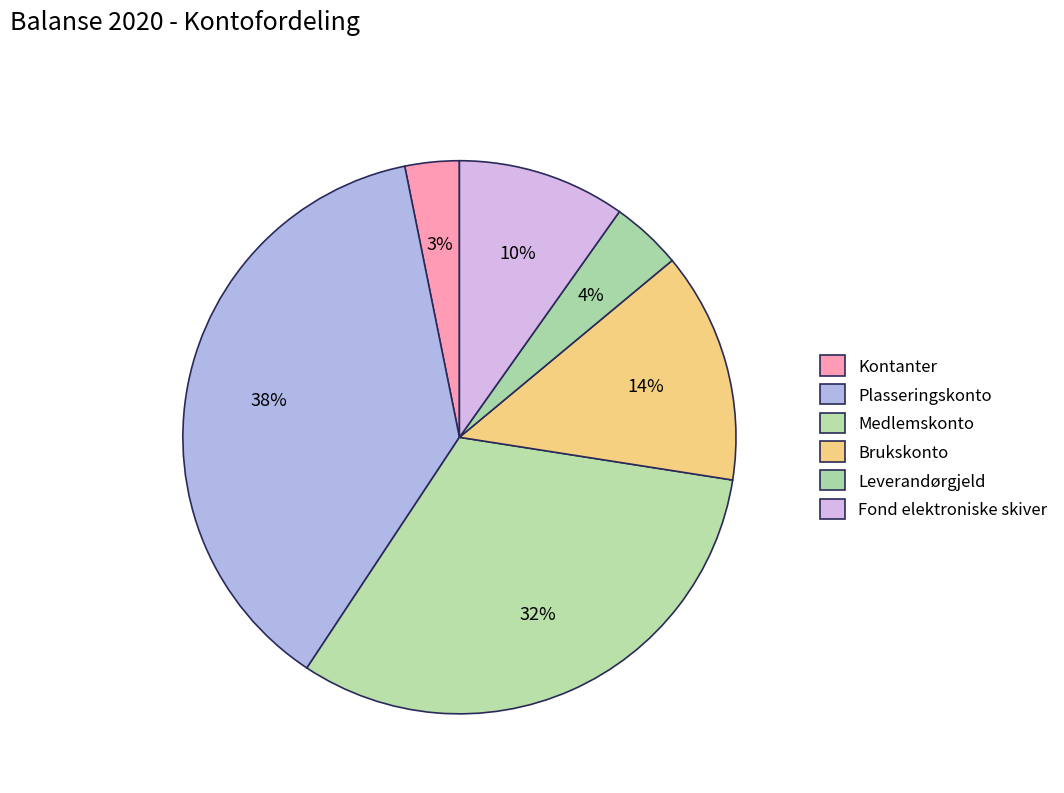

The Kontanter slice represents 3% of the pie. True or false?

True